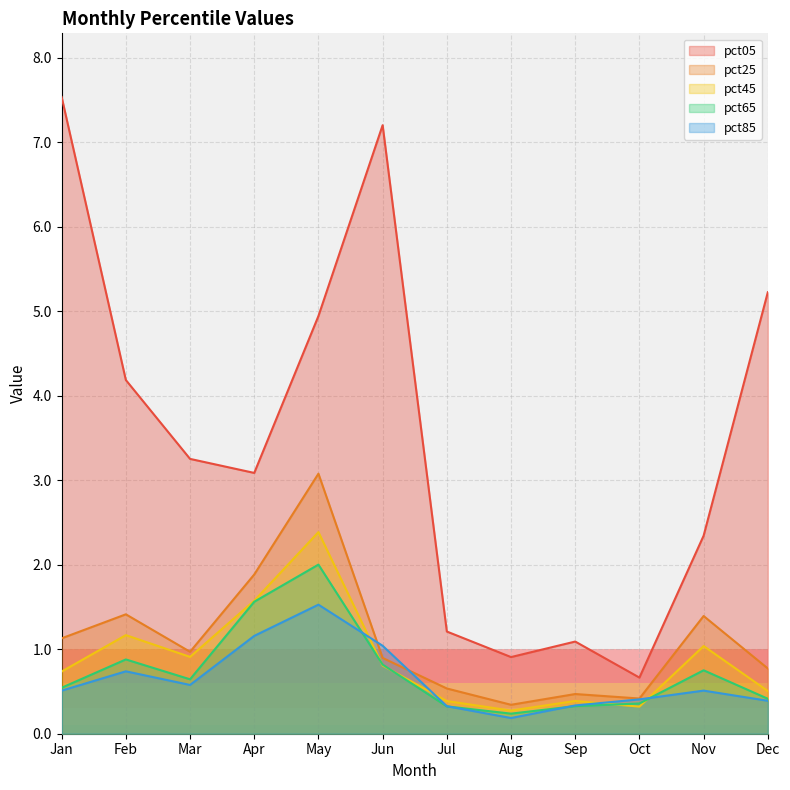

At which category is the sum across all series the highest?

May